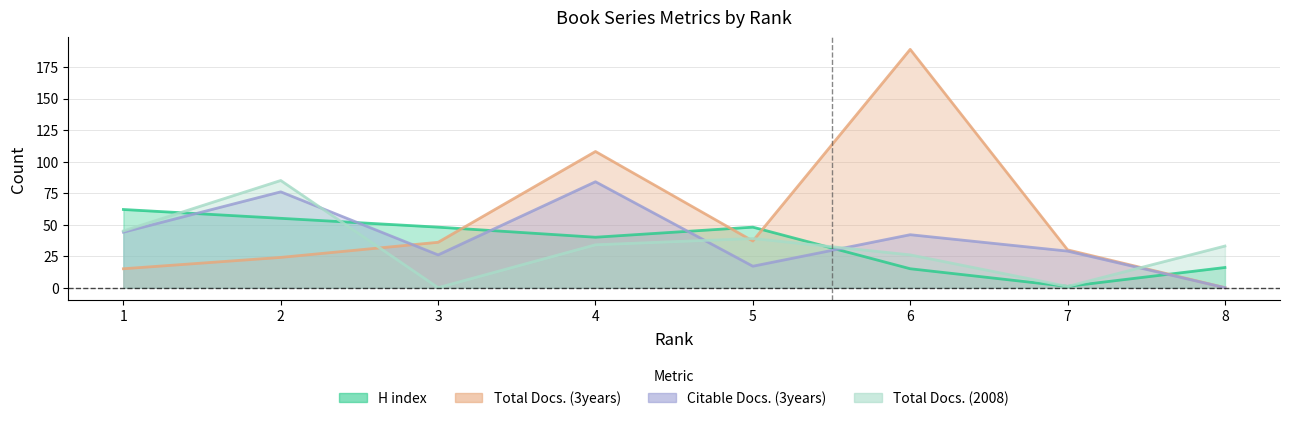

What is the lowest value of the H index series?

1